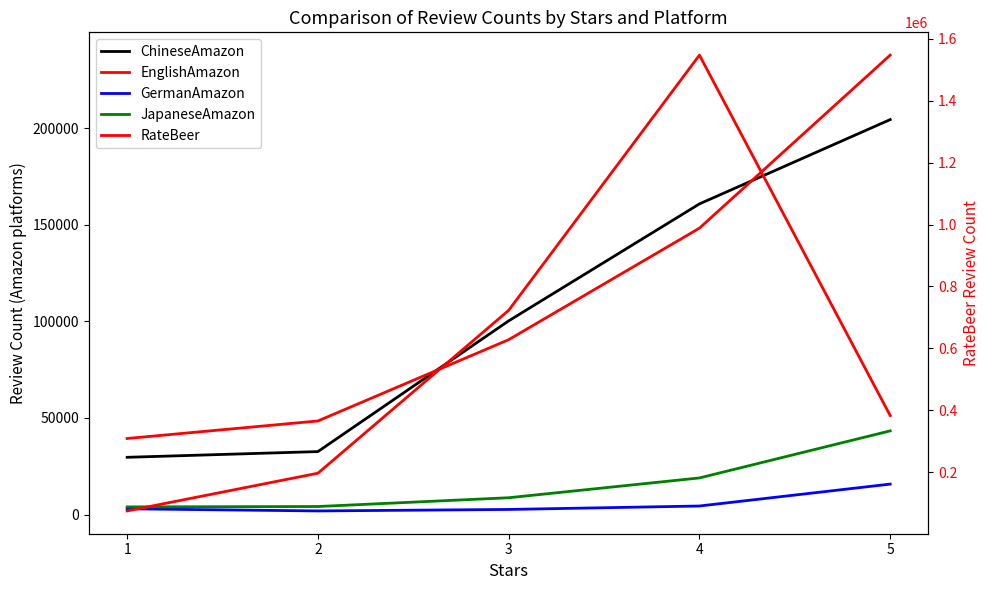

What is the value of the GermanAmazon point at the 3rd from the left?

2646